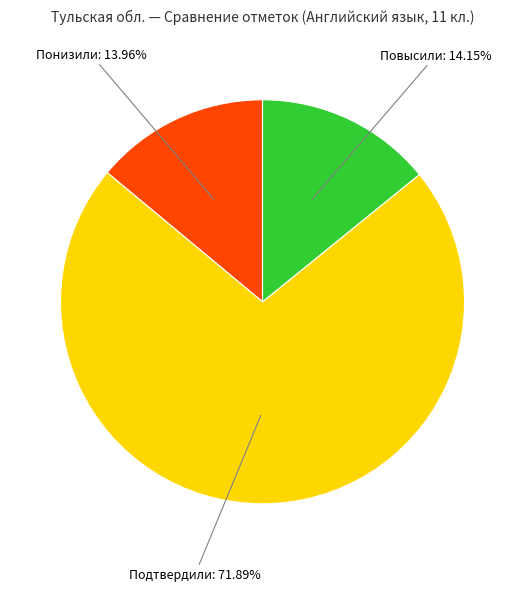

Is there any slice that represents more than half of the pie?

Yes